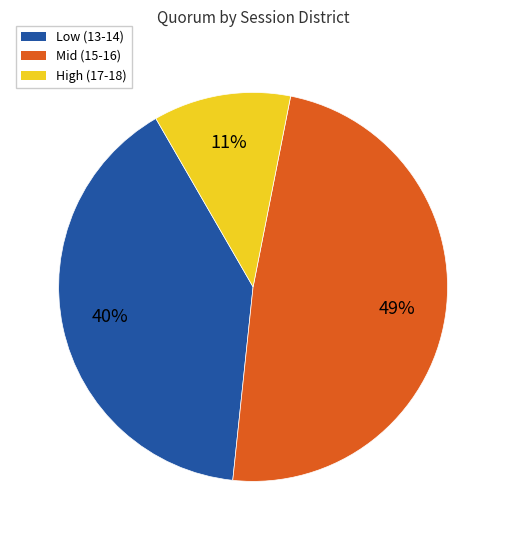

Does any single category account for the majority?

No